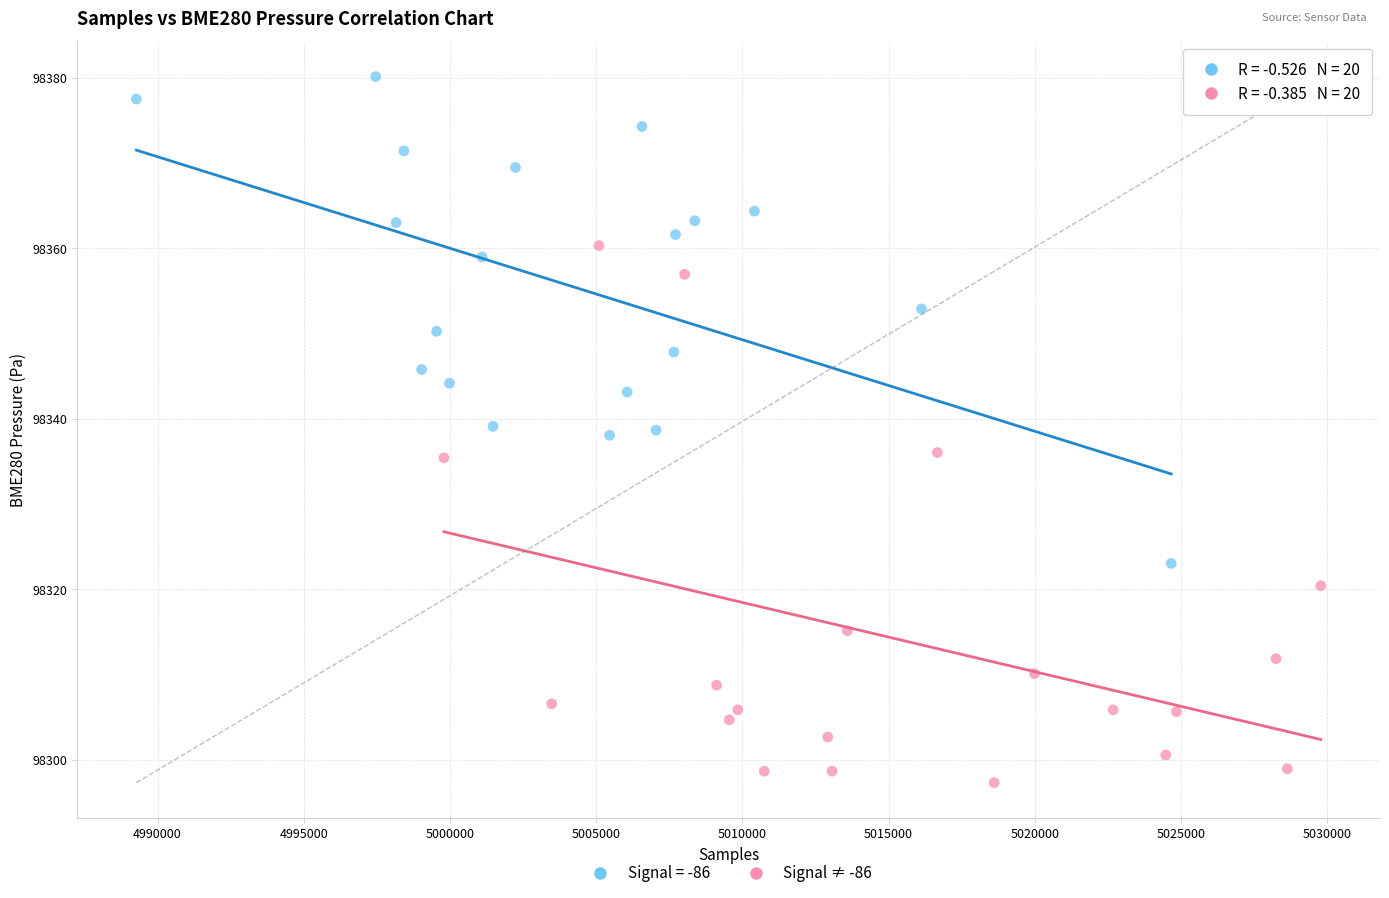

Which series has the largest Y range (max minus min)?

Signal ≠ -86